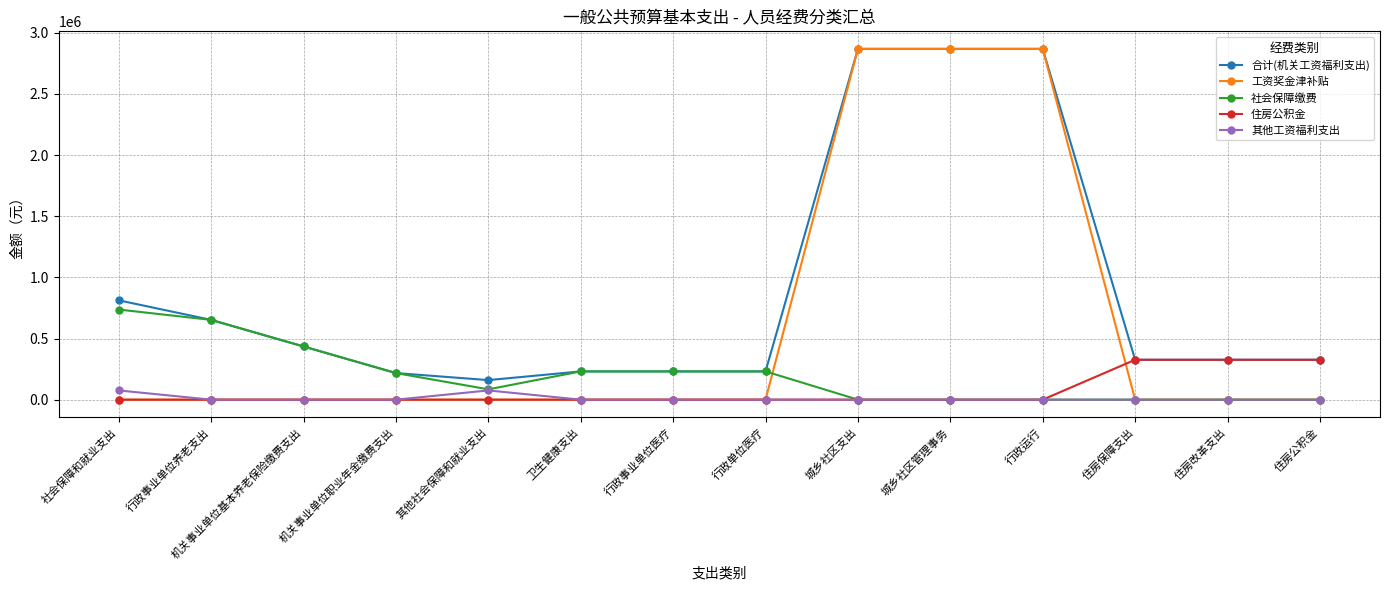

Where is the first local minimum for 社会保障缴费?

其他社会保障和就业支出